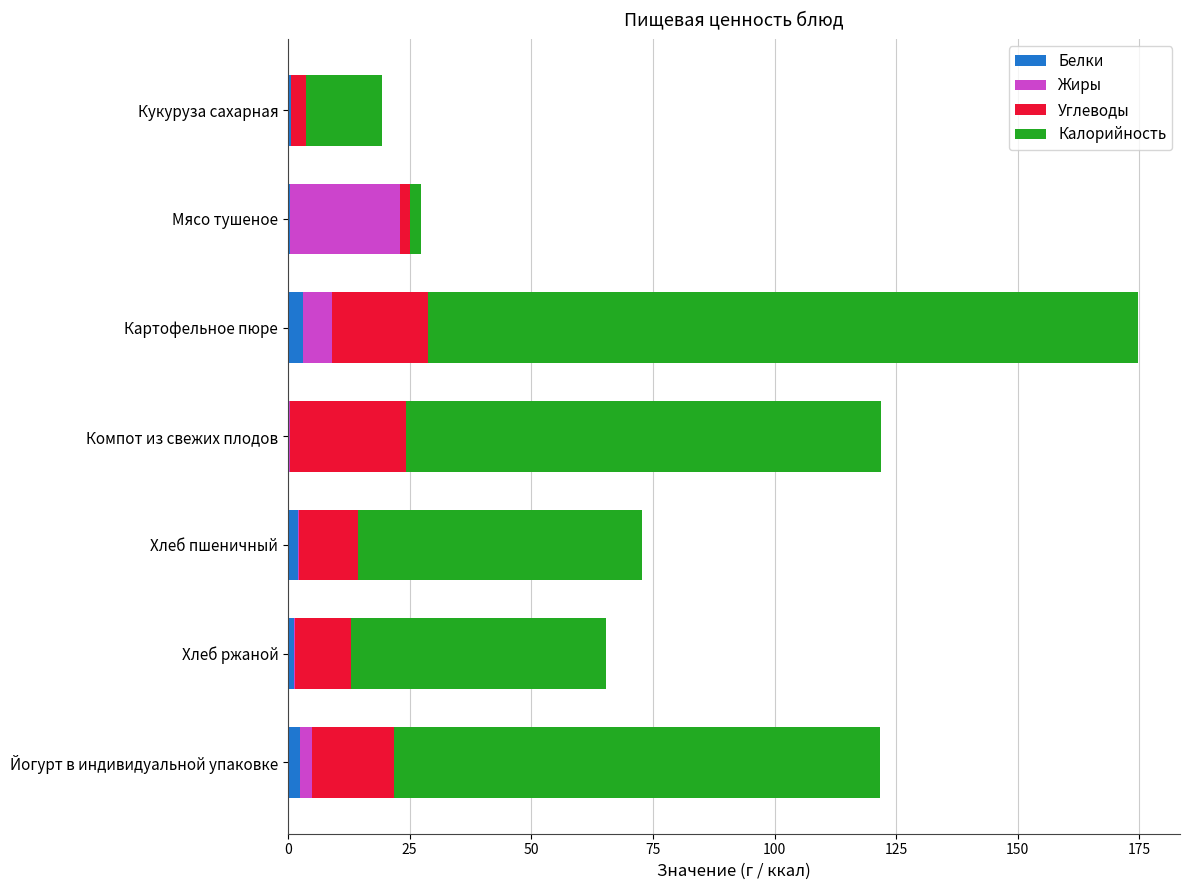

At which category is the sum across all series the highest?

Картофельное пюре